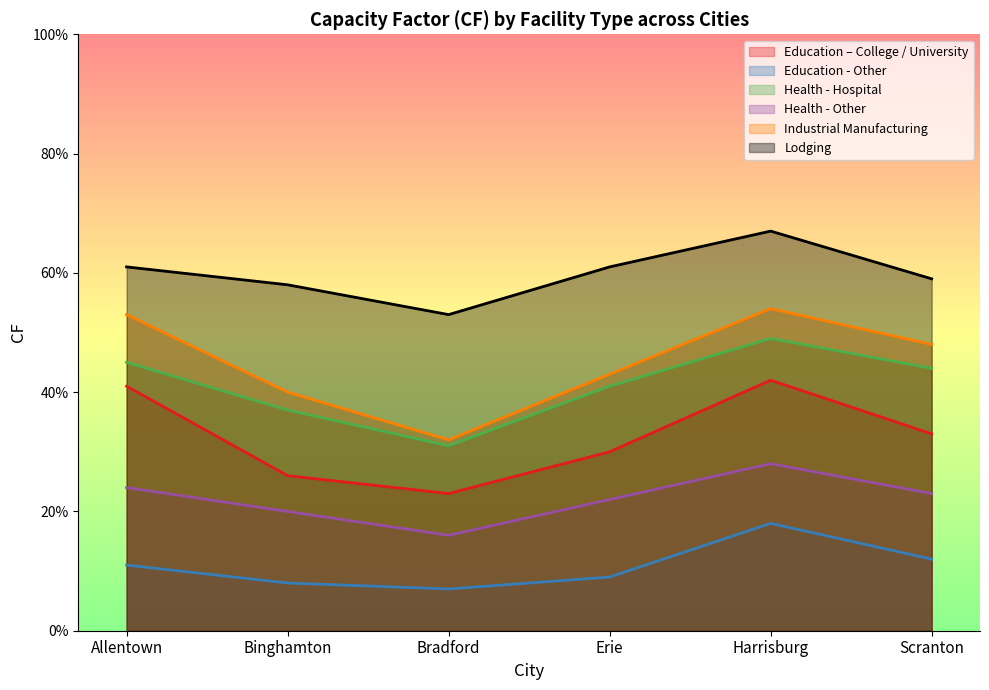

True or false: Industrial Manufacturing has more than 1 points higher than both neighbors.

False